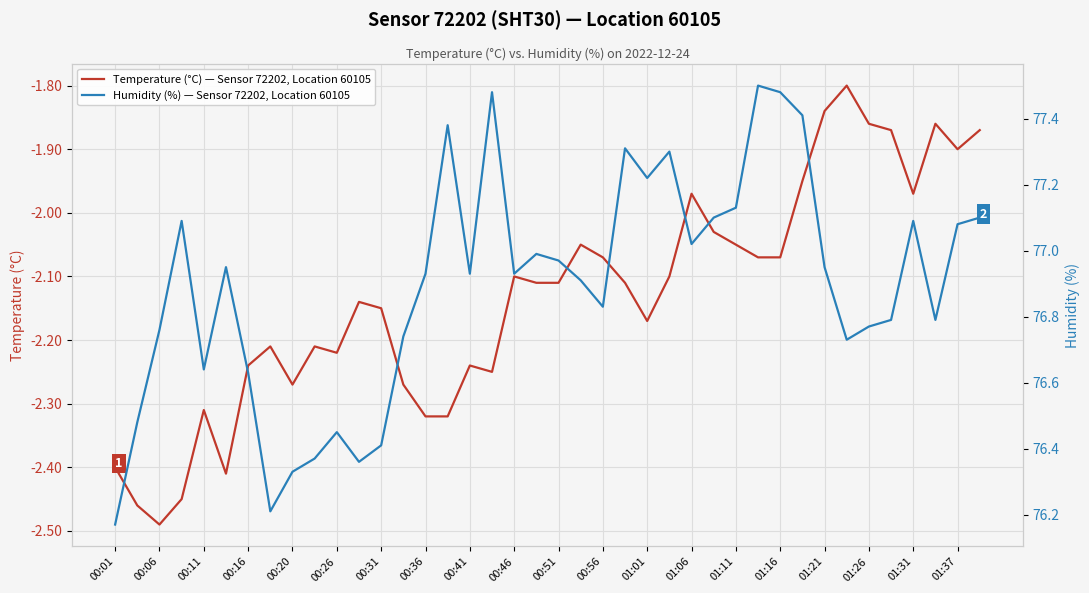

At which label does Temperature (°C) — Sensor 72202, Location 60105 reach its minimum?

00:06